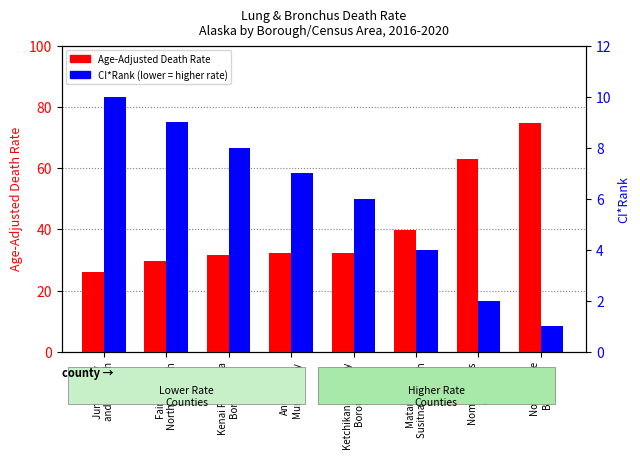

Is it true that Age-Adjusted Death Rate equals 56.7 at Ketchikan Gateway
Borough?

False